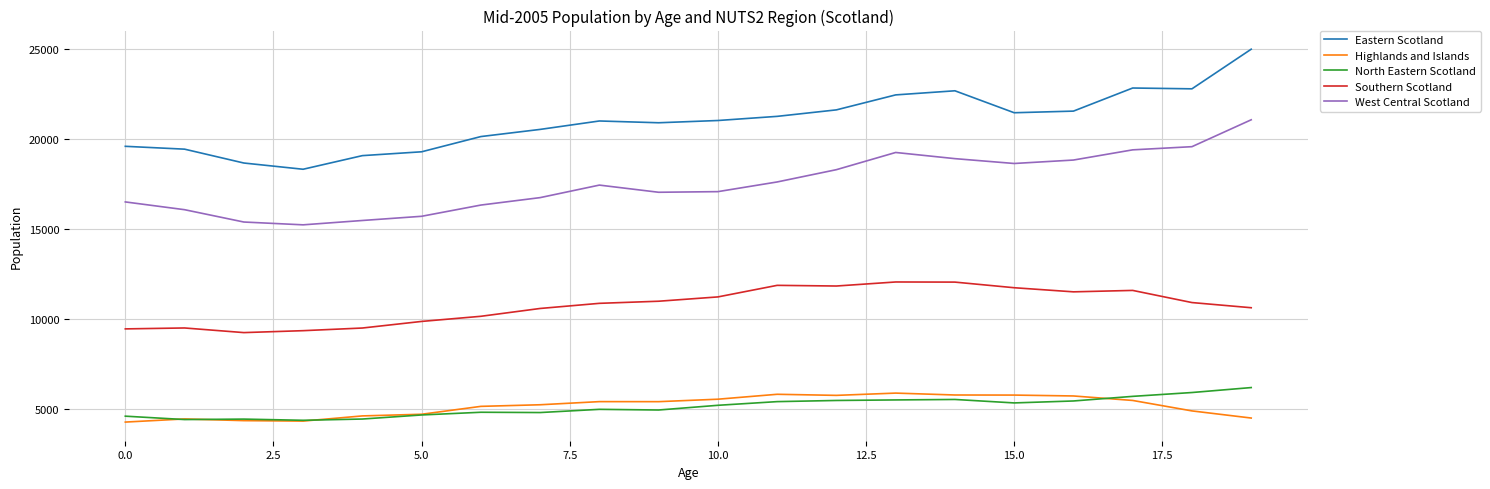

What is the lowest value of the Eastern Scotland series?

18326